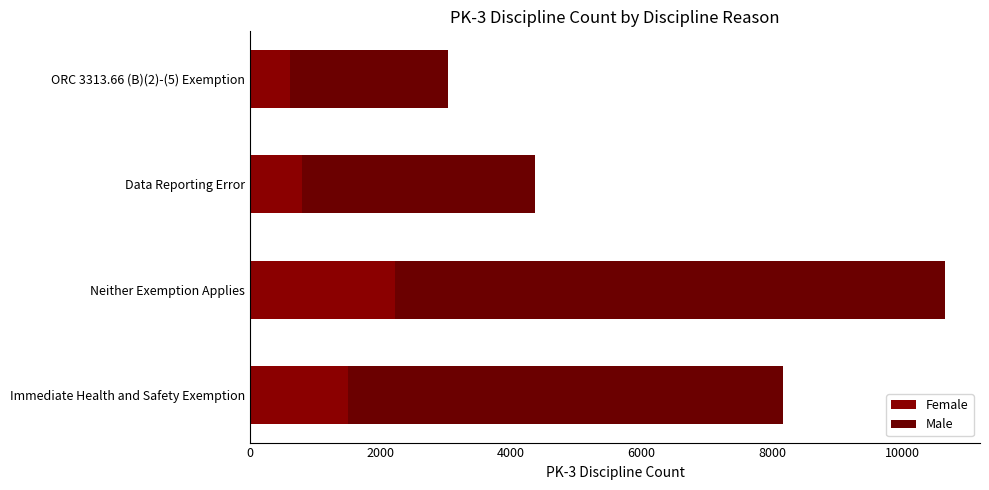

What are all the series names shown in the legend?

Female, Male